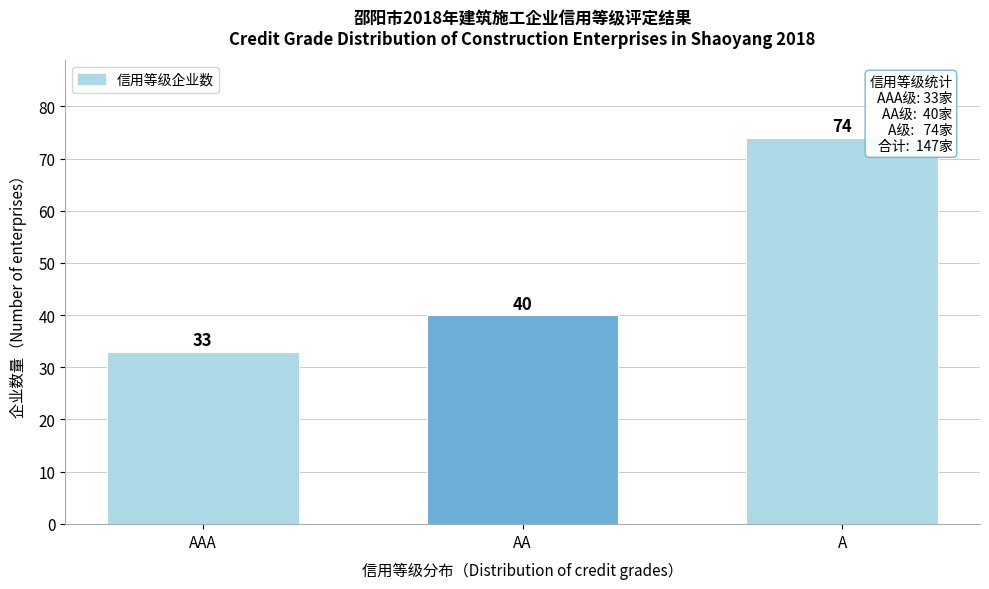

Reading left to right, what are all the values shown in this chart?

33	40	74